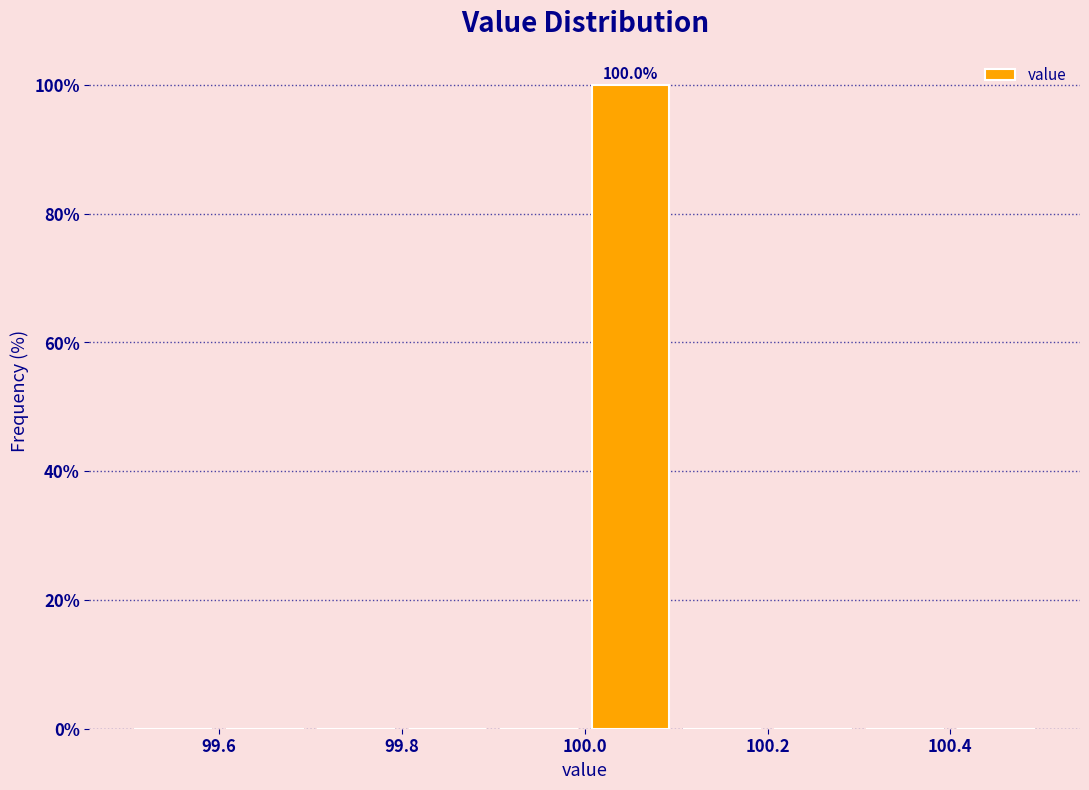

Which range on the x-axis has the tallest bar?

100.0 to 100.1